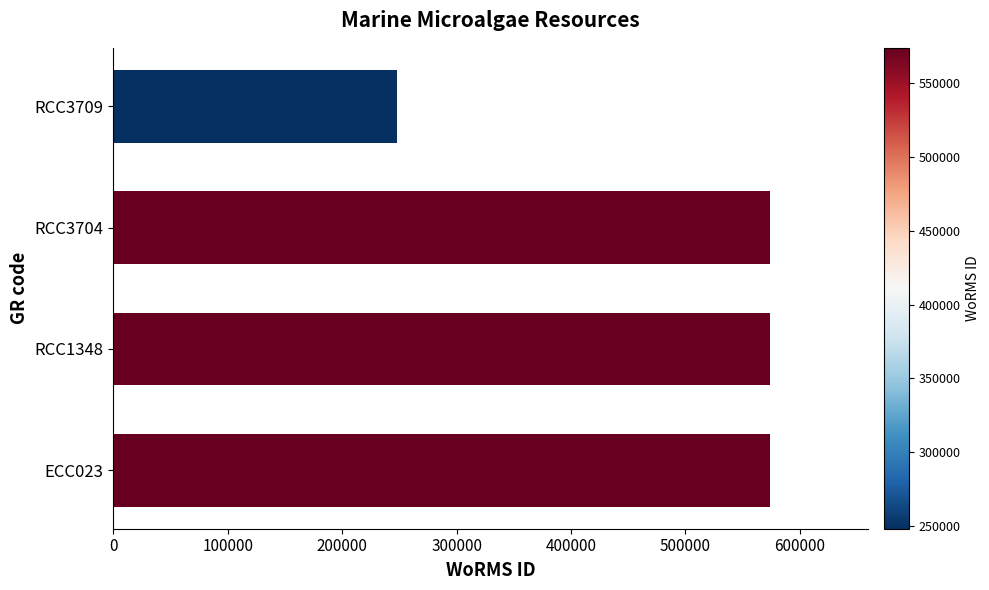

What is the change in value from RCC3704 to RCC3709?

-325760